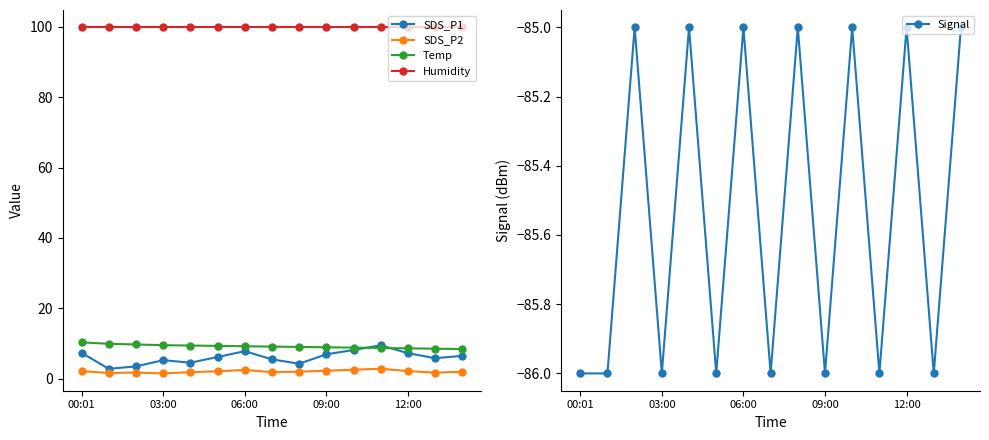

At which category does the chart reach its minimum across all series?

00:01